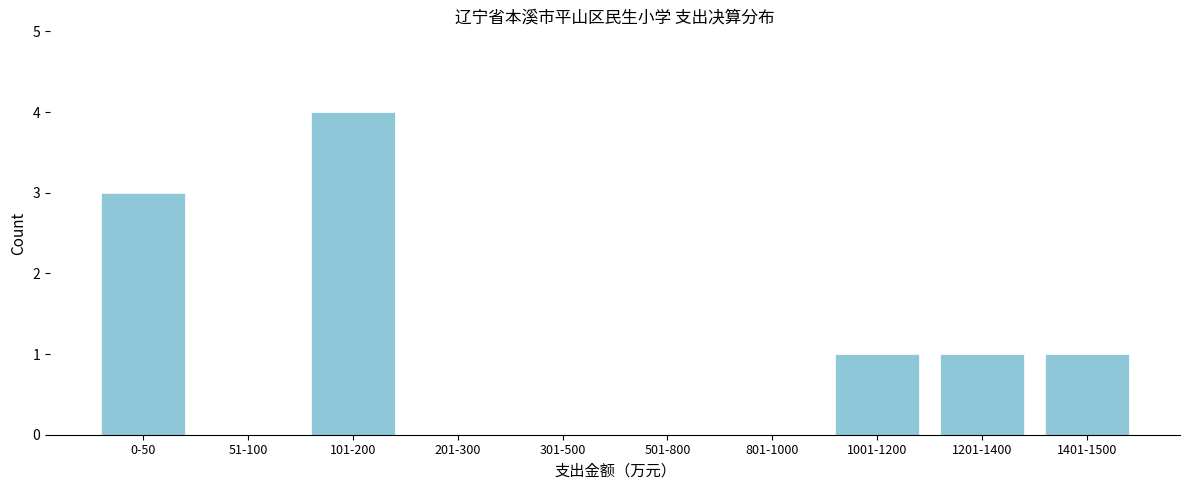

What is the ratio of the value at 1201-1400 to the value at 1401-1500?

1.0